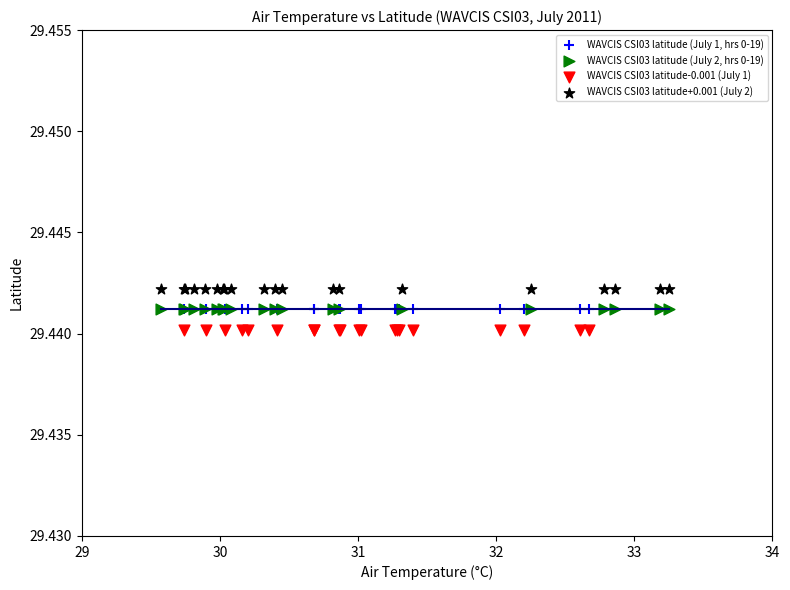

Which series contains the highest Y value?

WAVCIS CSI03 latitude+0.001 (July 2)